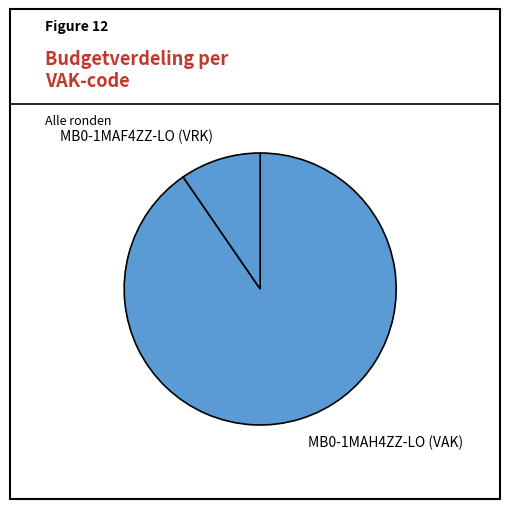

Is it true that MB0-1MAH4ZZ-LO (VAK) is 90% of the pie?

True